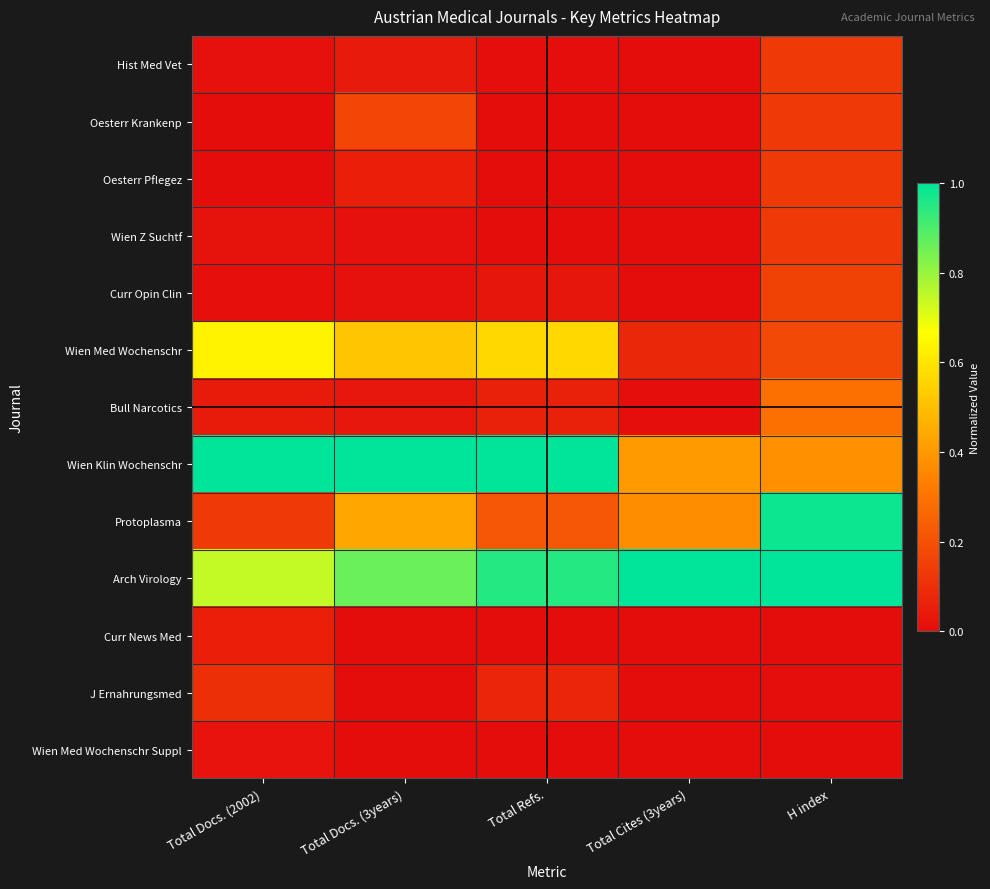

At Total Refs., list the series in order from largest to smallest.

Wien Klin Wochenschr, Arch Virology, Wien Med Wochenschr, Protoplasma, J Ernahrungsmed, Bull Narcotics, Curr Opin Clin, Hist Med Vet, Curr News Med, Oesterr Krankenp, Oesterr Pflegez, Wien Z Suchtf, Wien Med Wochenschr Suppl